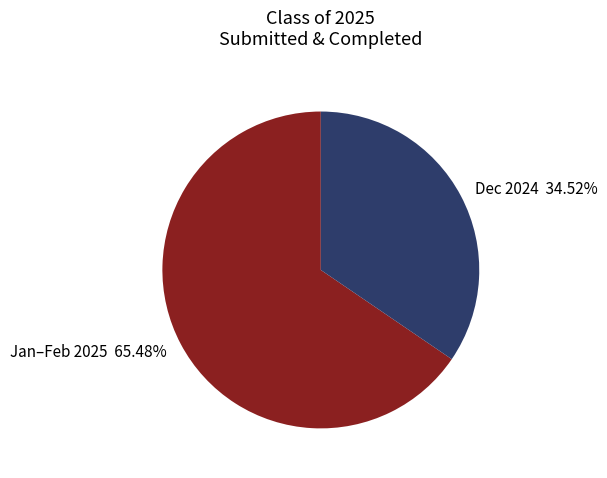

Which slice is the smallest?

Dec 2024 34.52%